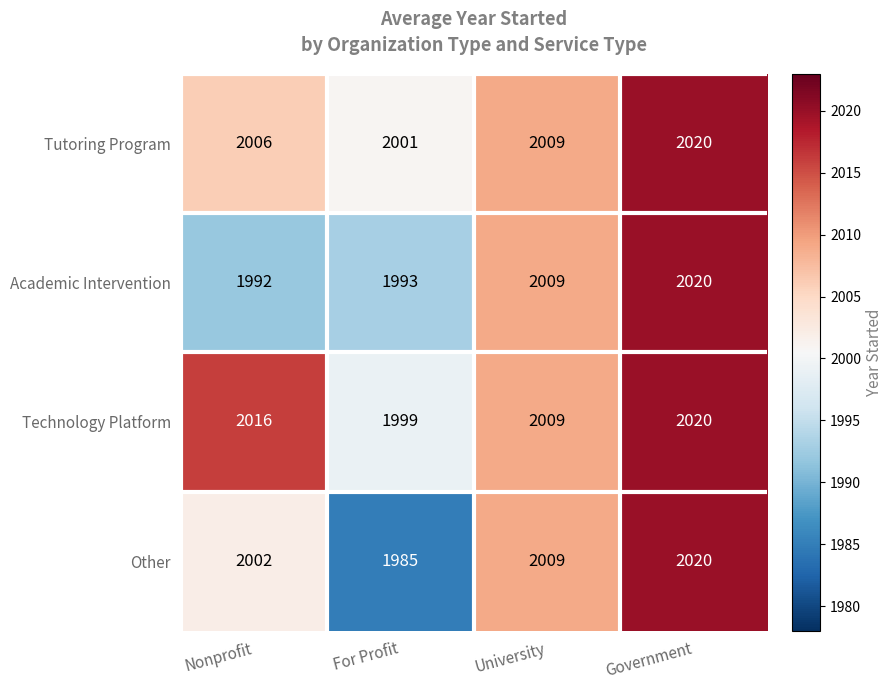

What is the difference between the maximum and minimum values in the Technology Platform series?

21